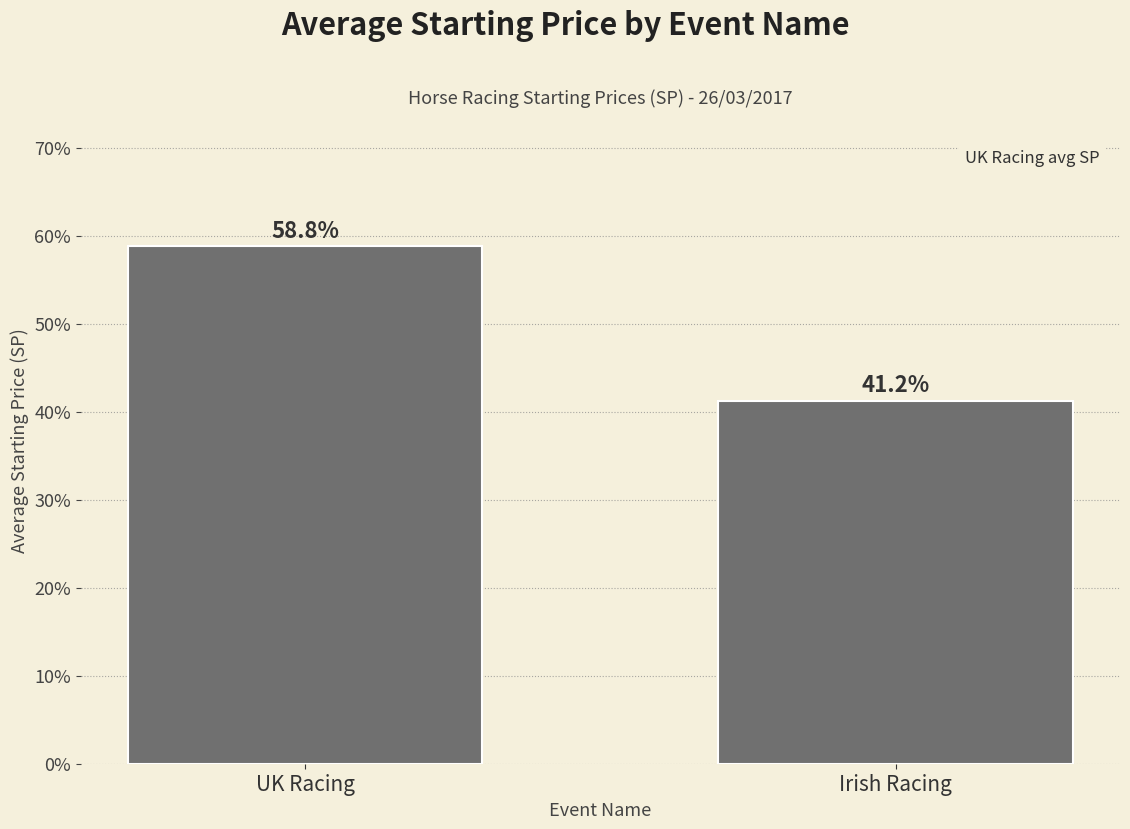

What is the difference between the values at Irish Racing and UK Racing?

17.6